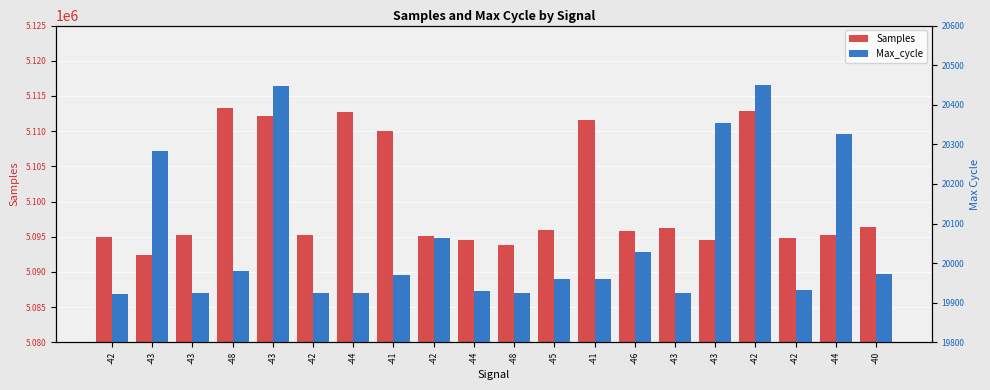

Which series has the largest range (max minus min)?

Samples